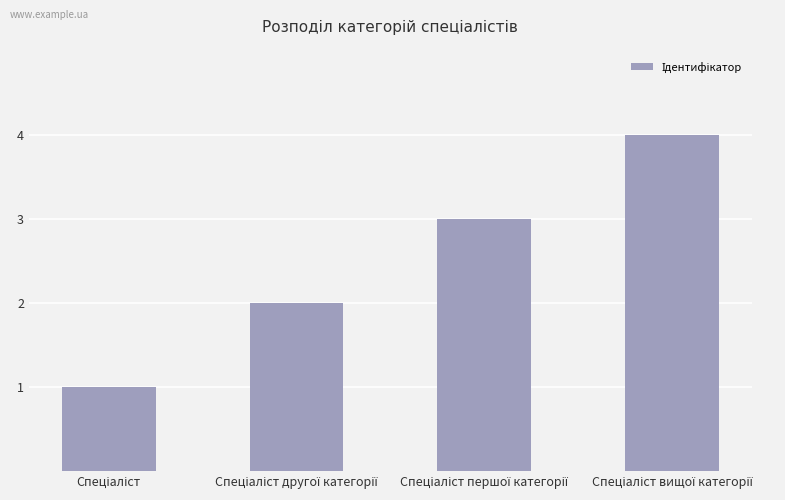

What is the greatest value displayed?

4